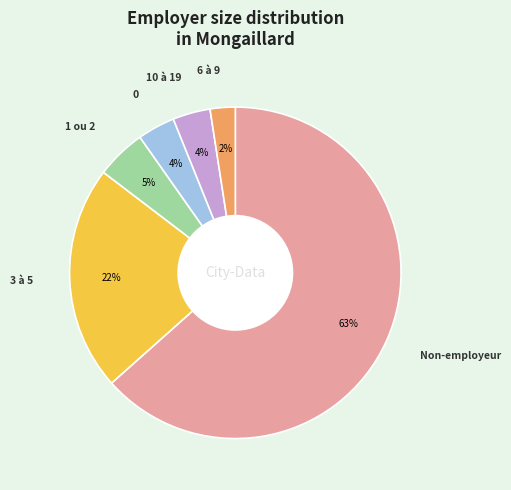

How many segments does this pie chart have?

6